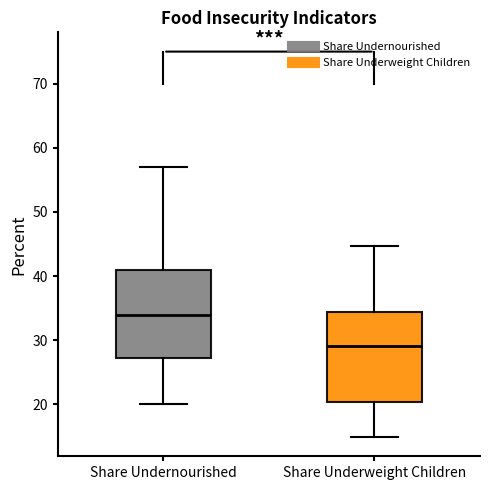

Reading left to right, read every box against the y-axis: the position of its median line, the range the box covers, and the ends of its whiskers. The values are not printed on the chart, so give them approximately, as read against the axis.

Share Undernourished: median 34, box 27 to 41, whiskers 20 to 57
Share Underweight Children: median 29, box 20 to 34, whiskers 15 to 45